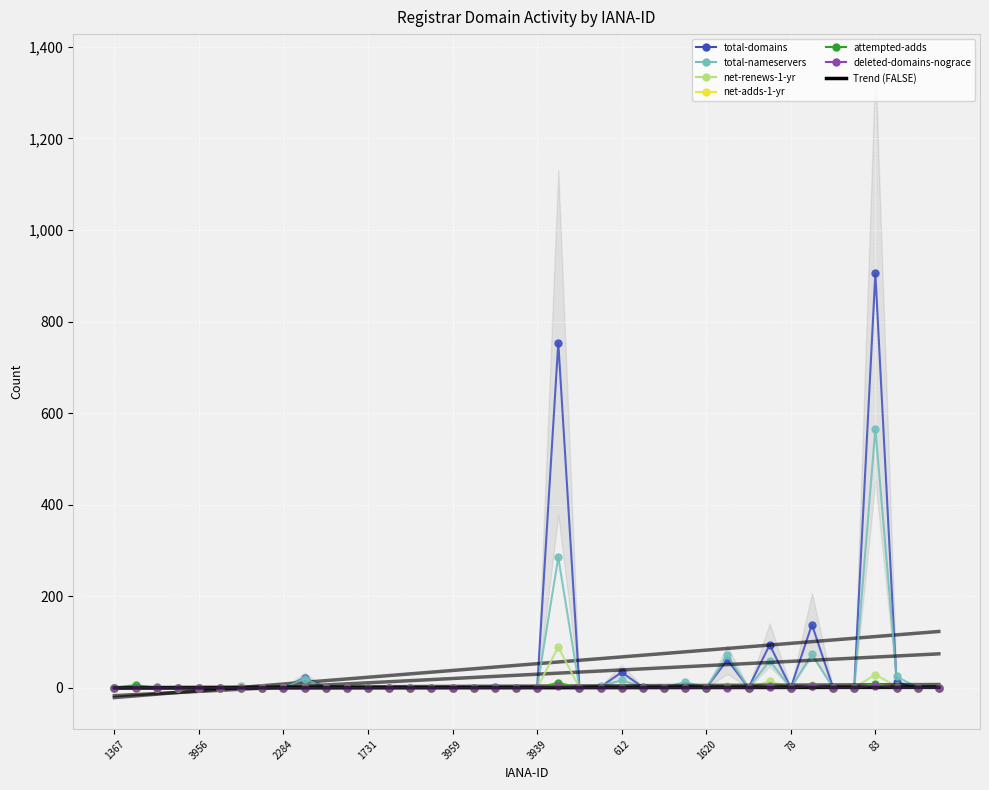

True or false: total-domains has more than 2 interior local peaks.

True